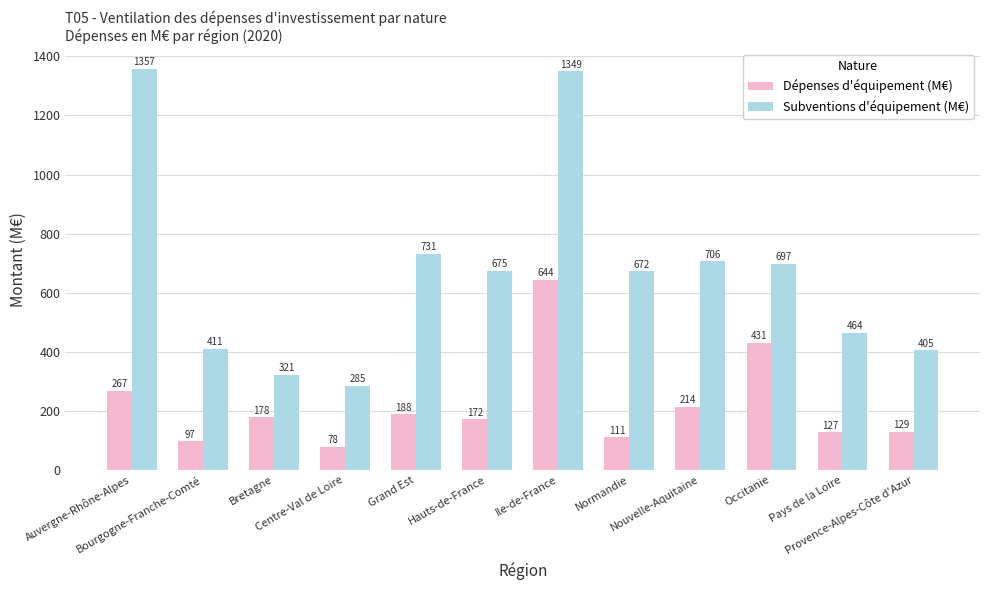

Which series has the largest range (max minus min)?

Subventions d'équipement (M€)